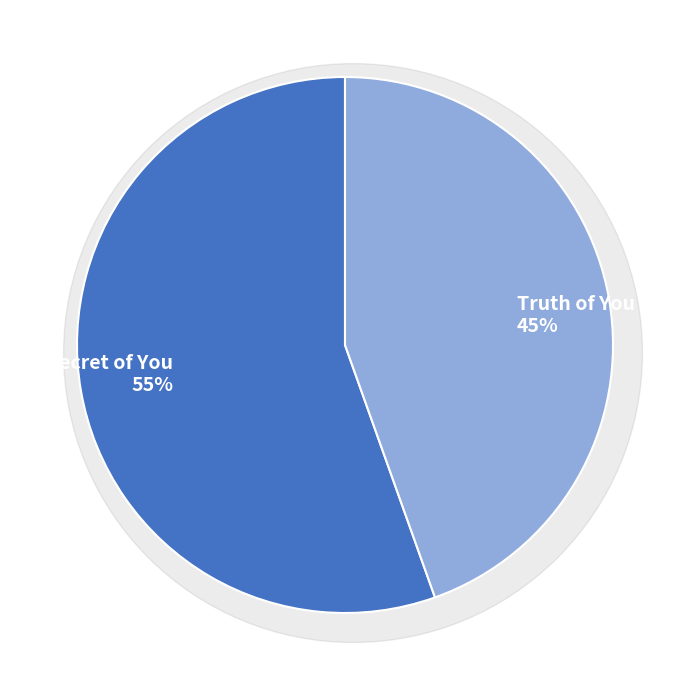

True or false: Truth of You accounts for 45% of the total.

True